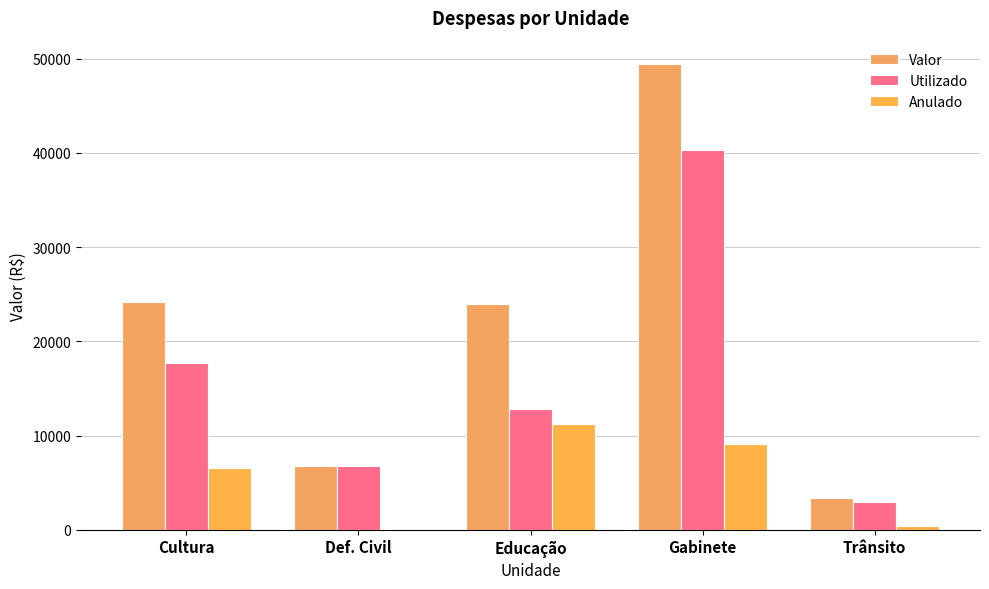

What is the maximum value for Utilizado?

40321.6